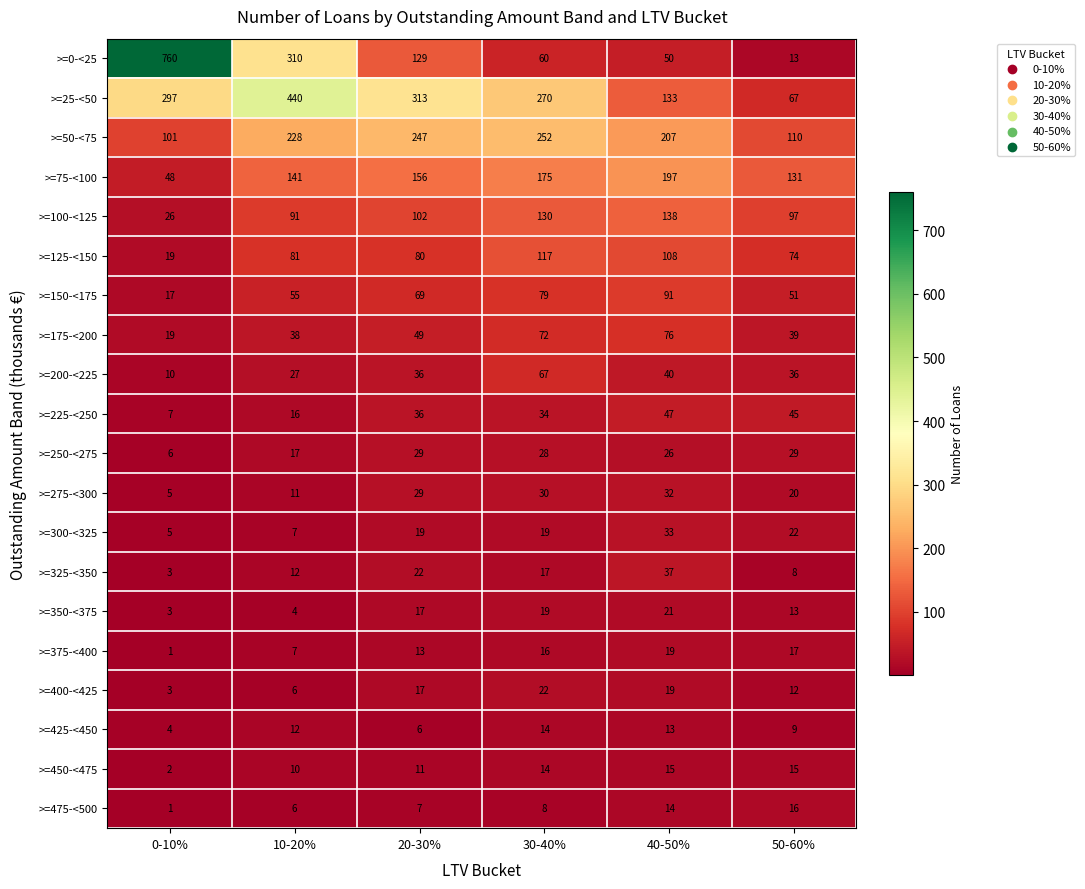

What is the approximate value of >=375-<400 at 20-30%?

13